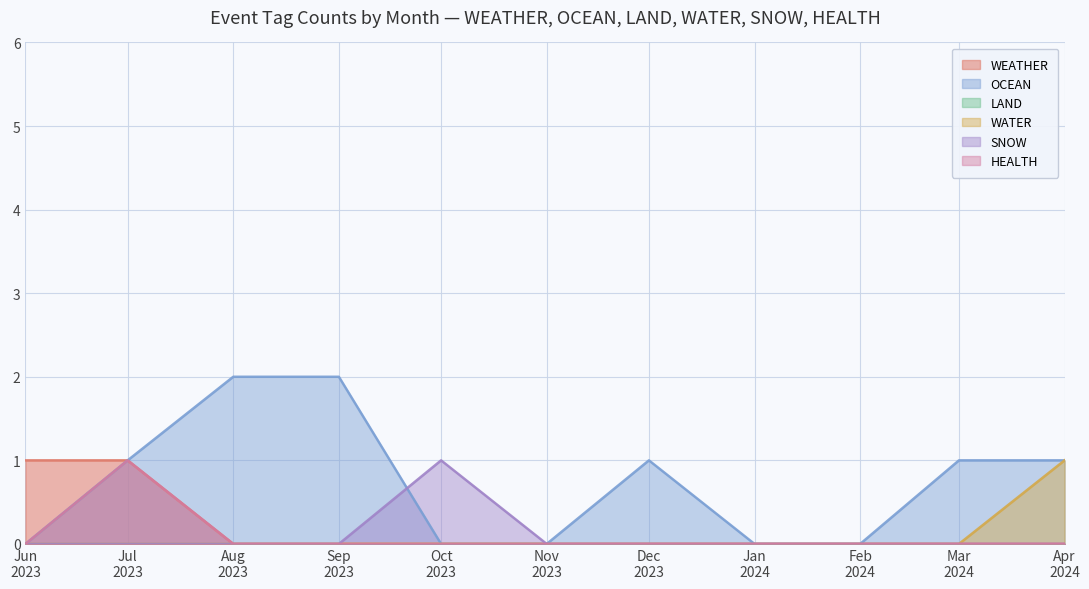

What is the sum of all SNOW values?

1